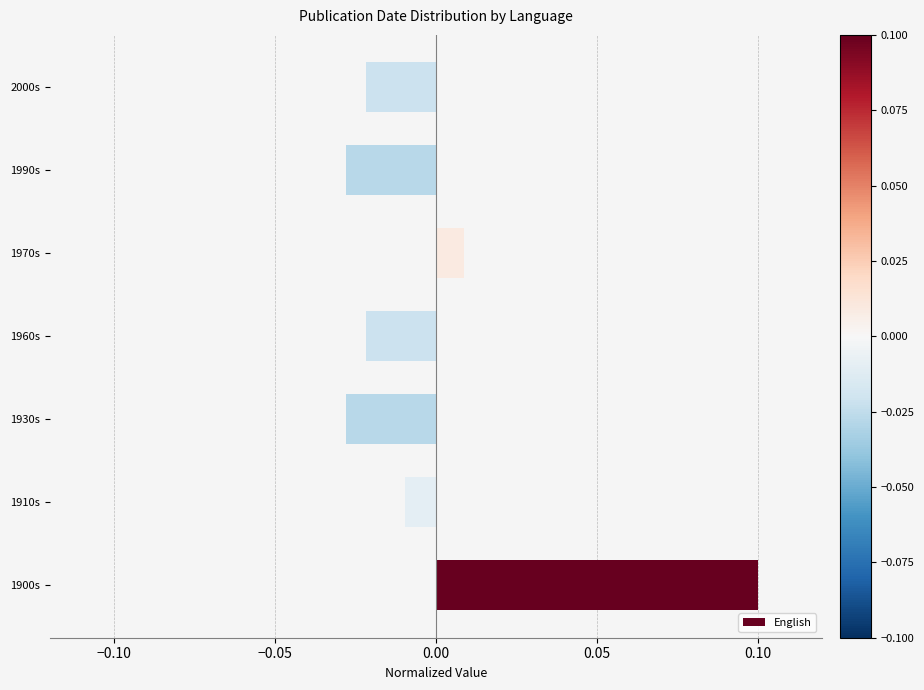

Between 1970s and 2000s, which is larger?

1970s